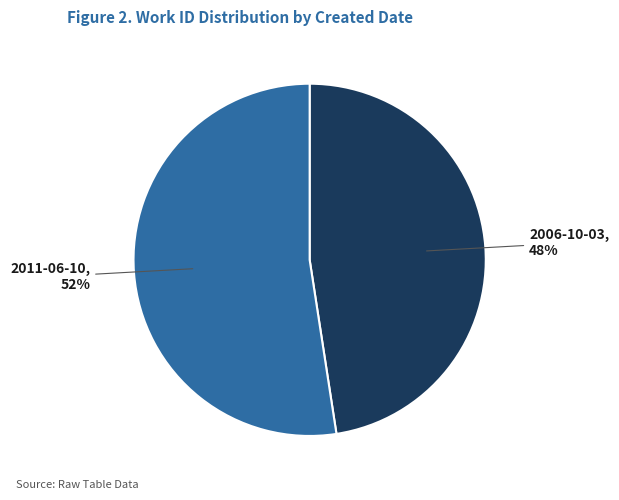

The 2011-06-10 slice represents 65% of the pie. True or false?

False